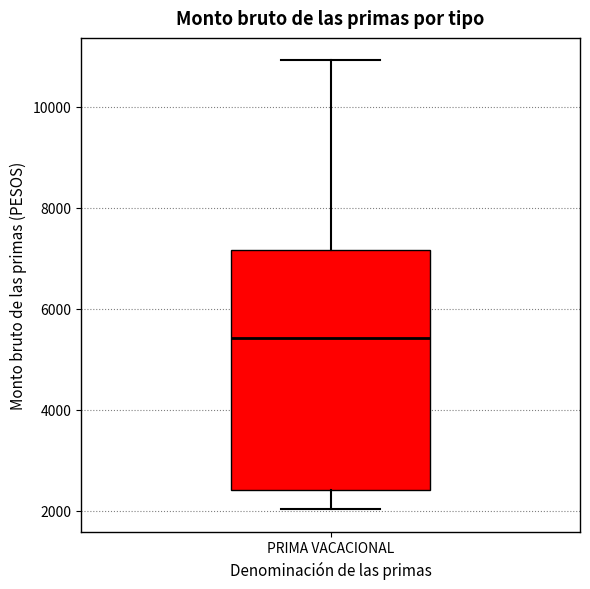

Read this box plot against the y-axis: the position of the median line, the range covered by the box, and the ends of both whiskers. The values are not printed on the chart, so give them approximately, as read against the axis.

median 5400, box 2400 to 7200, whiskers 2000 to 11000